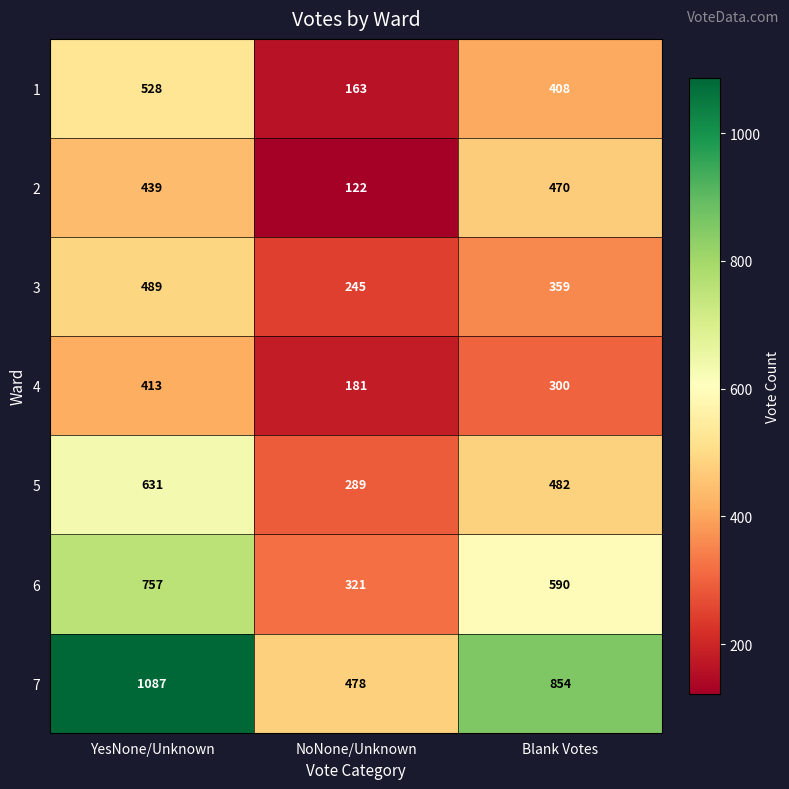

Reading left to right, extract all data points from this chart.

1: 528	163	408
2: 439	122	470
3: 489	245	359
4: 413	181	300
5: 631	289	482
6: 757	321	590
7: 1087	478	854